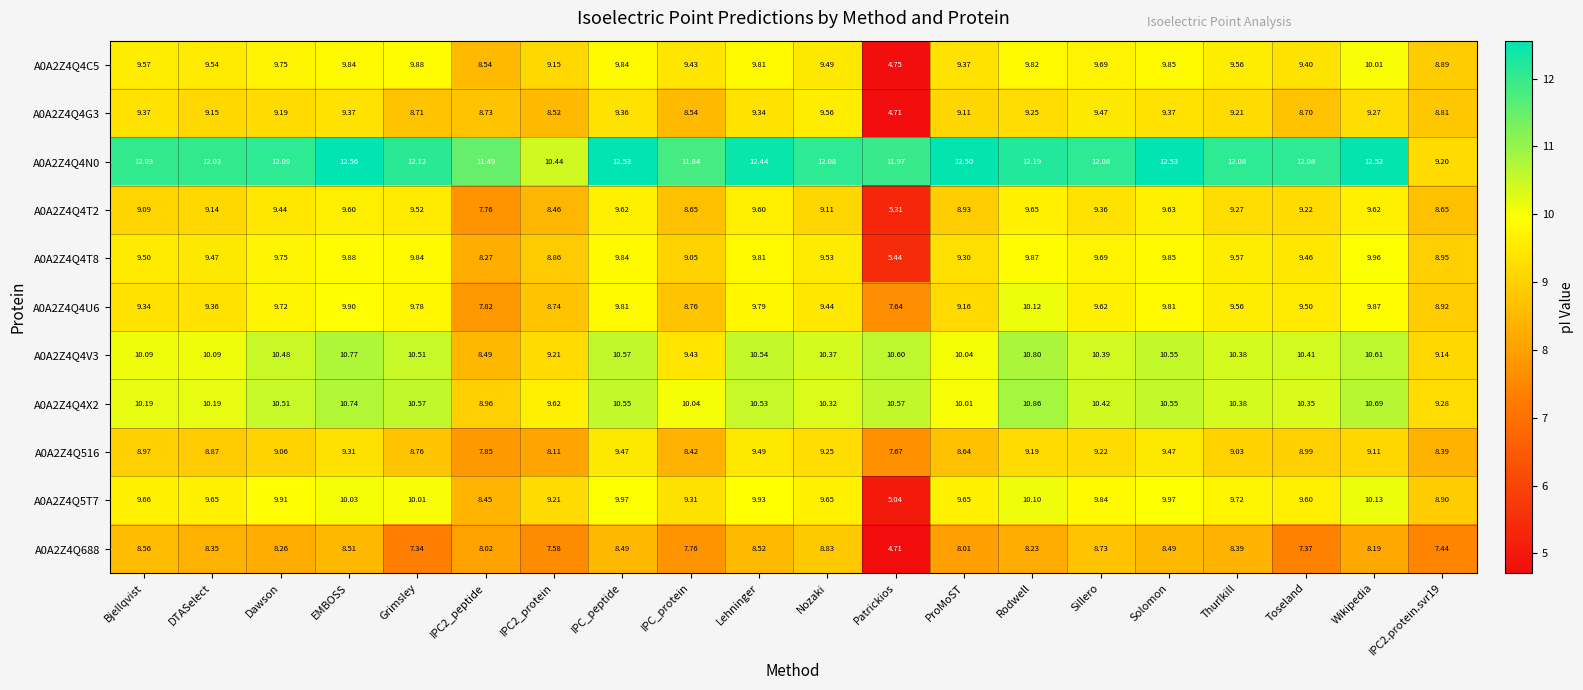

Which category has the highest value across all series?

EMBOSS